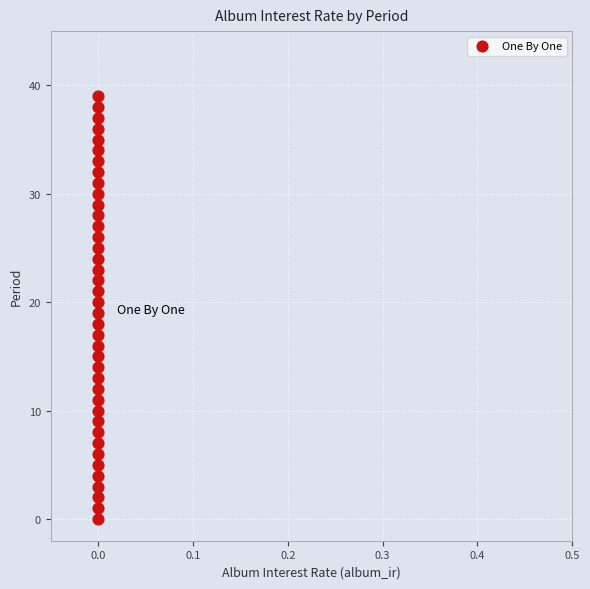

What is the range of Y values (max minus min)?

39